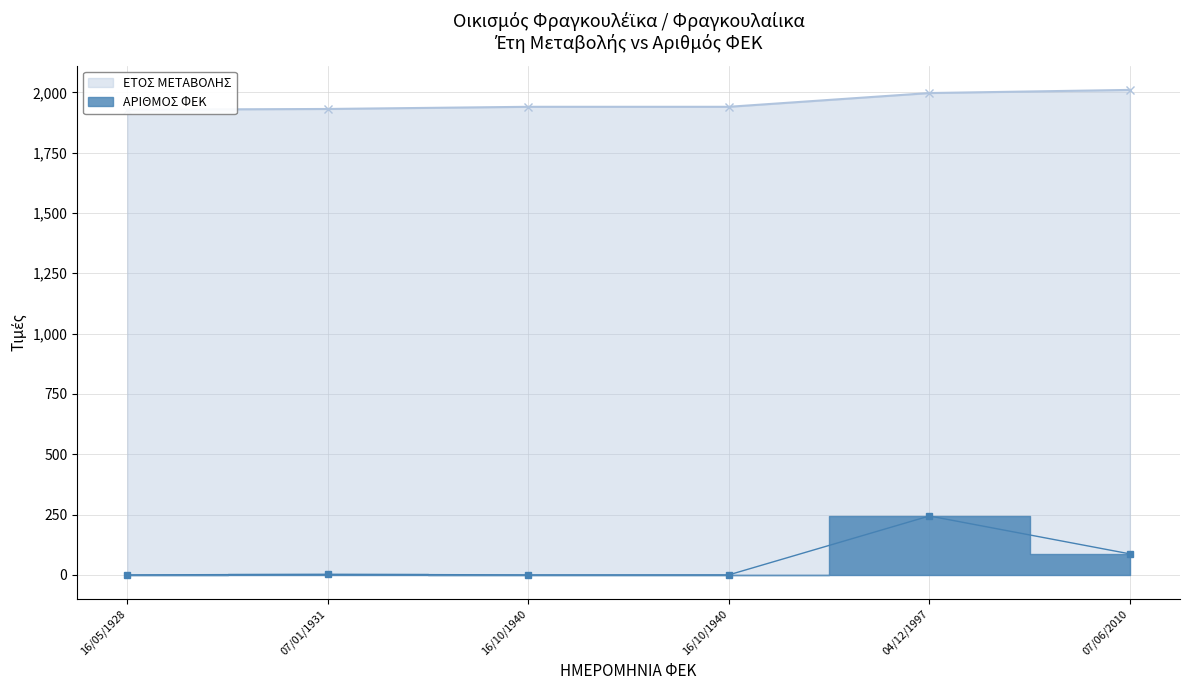

What is the label of the 1st point from the left?

16/05/1928